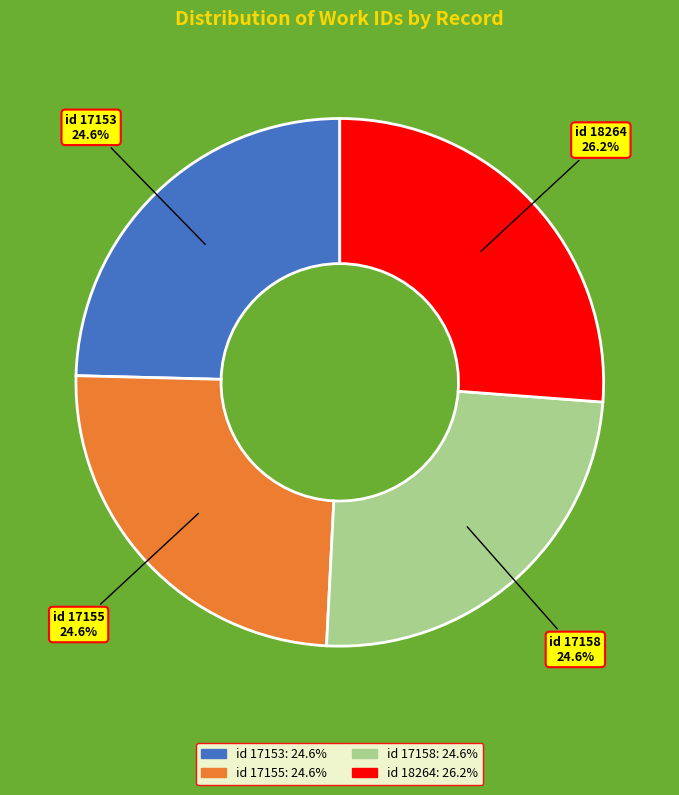

Does any single category account for the majority?

No